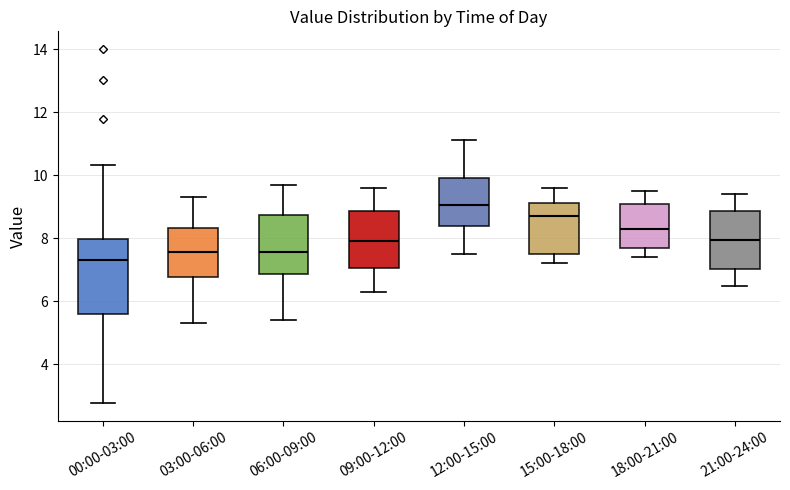

Where is the upper edge of the box for 12:00-15:00 on the y-axis? The values are not printed on the chart, so give them approximately, as read against the axis.

10.0